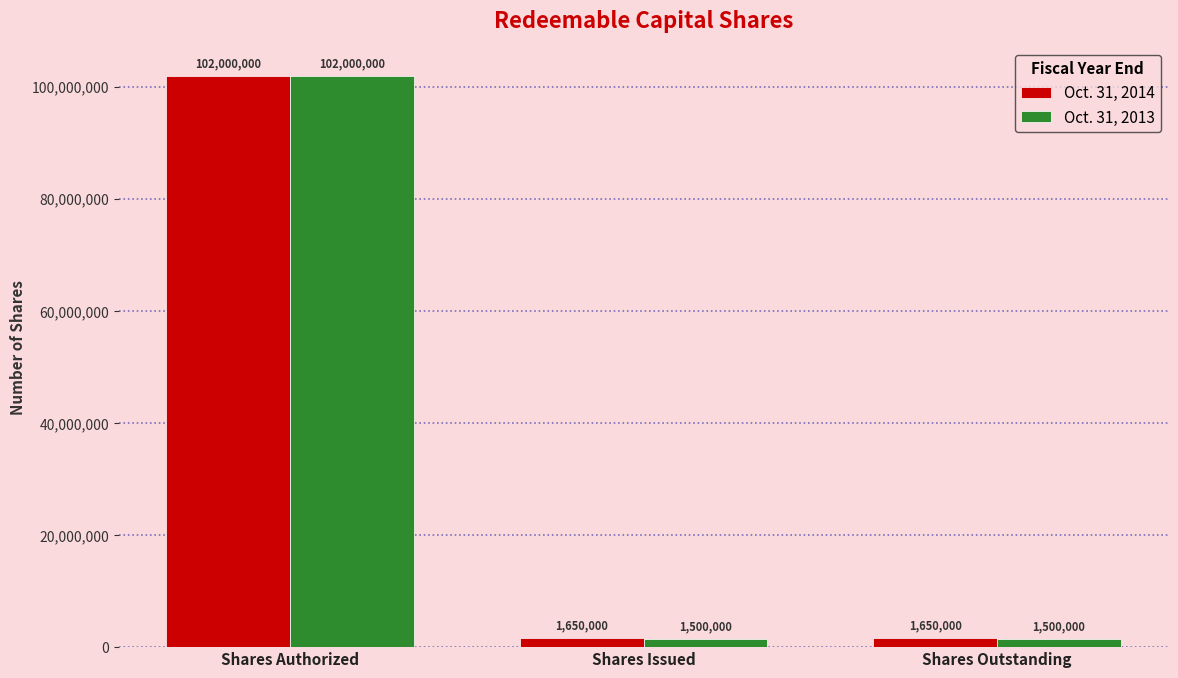

Reading left to right, list all the values displayed in this chart.

Oct. 31, 2014: Shares Authorized=102000000	Shares Issued=1650000	Shares Outstanding=1650000
Oct. 31, 2013: Shares Authorized=102000000	Shares Issued=1500000	Shares Outstanding=1500000